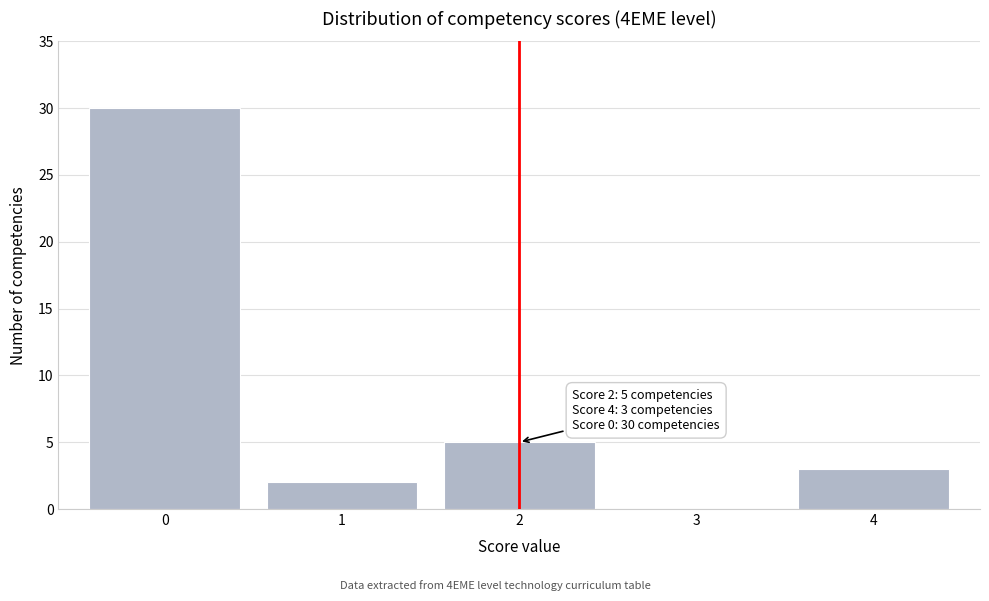

Reading left to right, what are all the values shown in this chart?

0=30	1=2	2=5	3=0	4=3